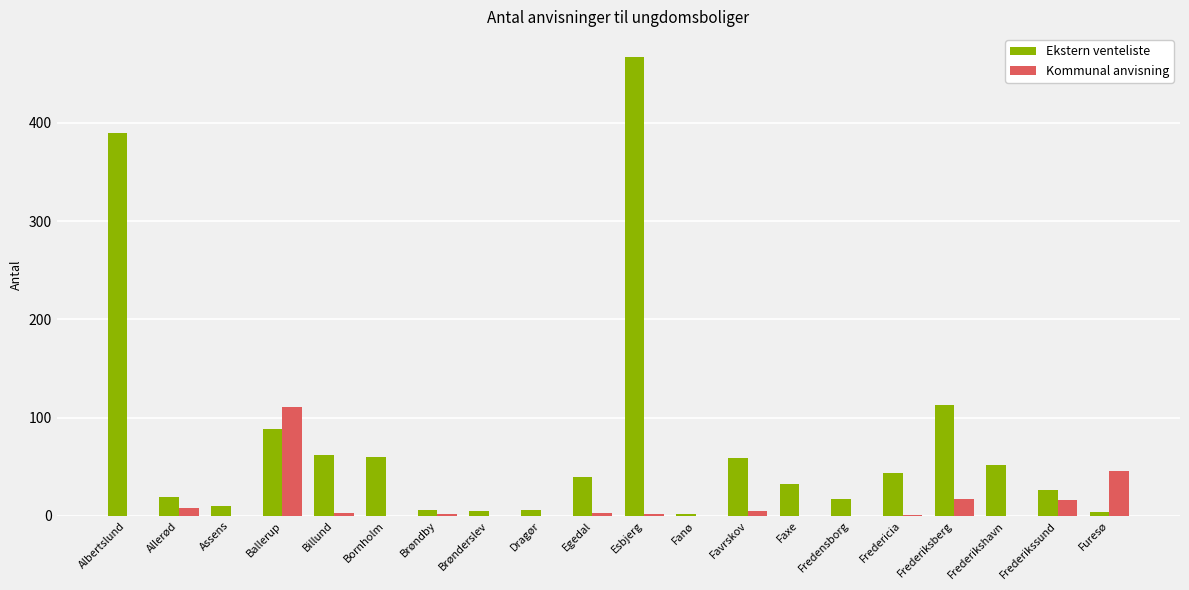

What is the total value across all series at Albertslund?

390